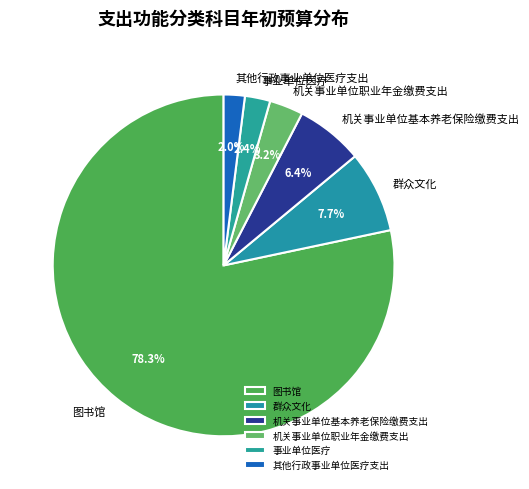

Between 其他行政事业单位医疗支出 and 机关事业单位职业年金缴费支出, which is larger?

机关事业单位职业年金缴费支出